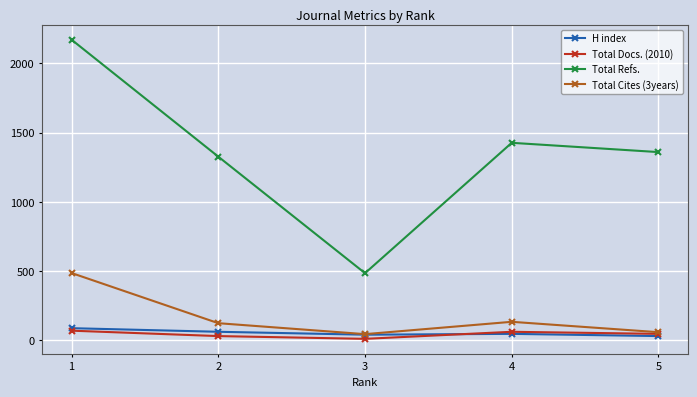

What is the spread (max minus min) of values at 2?

1295